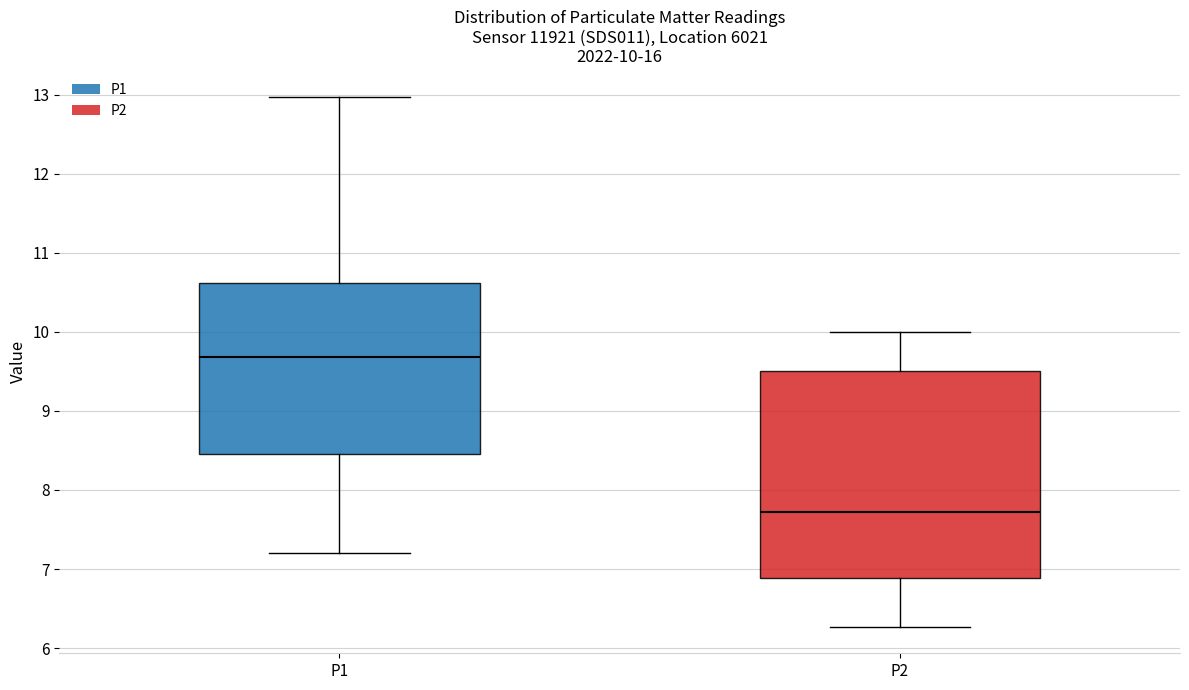

Which box has the highest median line?

P1